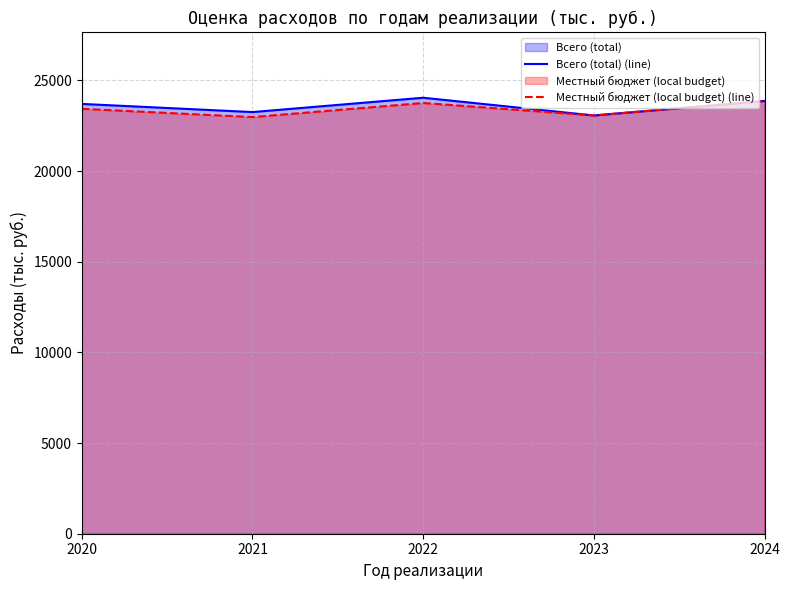

What is the smallest value displayed?

22977.1